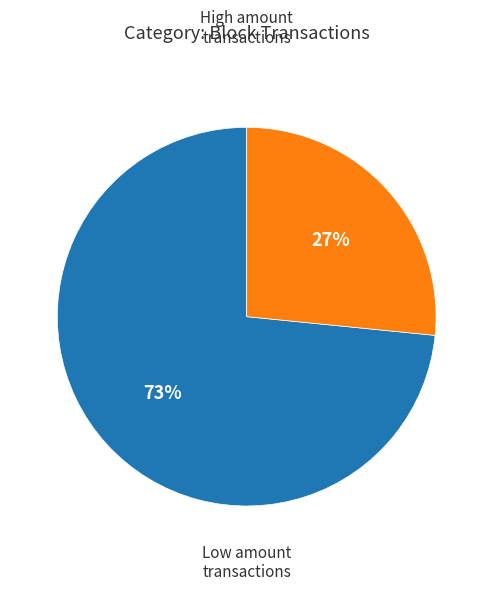

To the nearest percent, what is the average slice percentage?

50%